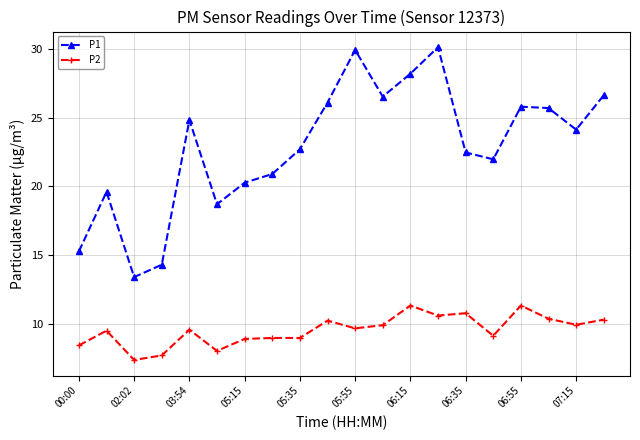

What is the minimum value for P1?

13.4